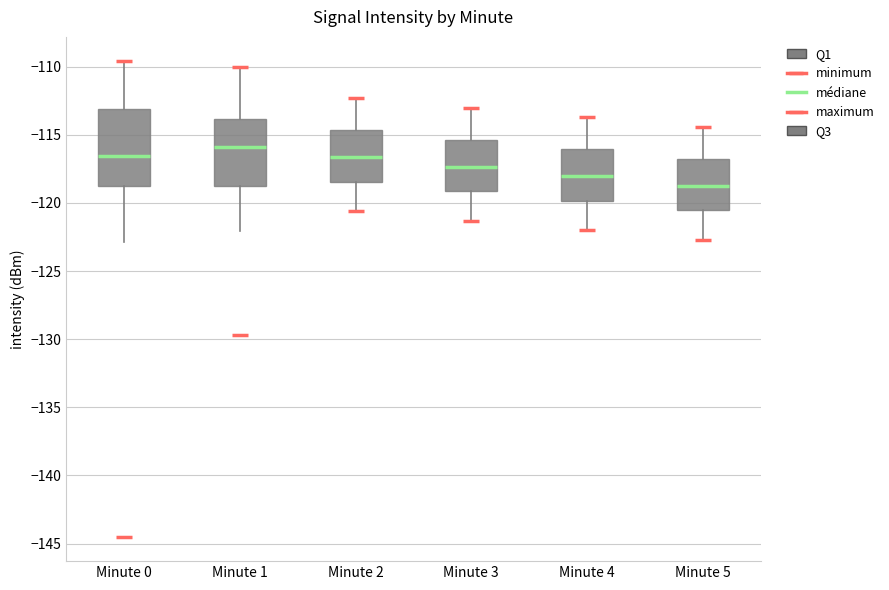

Reading left to right, read every box against the y-axis: the position of its median line, the range the box covers, and the ends of its whiskers. The values are not printed on the chart, so give them approximately, as read against the axis.

Minute 0: median -116.5, box -118.5 to -113.0, whiskers -123.0 to -109.5
Minute 1: median -116.0, box -118.5 to -114.0, whiskers -122.0 to -110.0
Minute 2: median -116.5, box -118.5 to -114.5, whiskers -120.5 to -112.5
Minute 3: median -117.5, box -119.0 to -115.5, whiskers -121.5 to -113.0
Minute 4: median -118.0, box -120.0 to -116.0, whiskers -122.0 to -113.5
Minute 5: median -118.5, box -120.5 to -117.0, whiskers -122.5 to -114.5